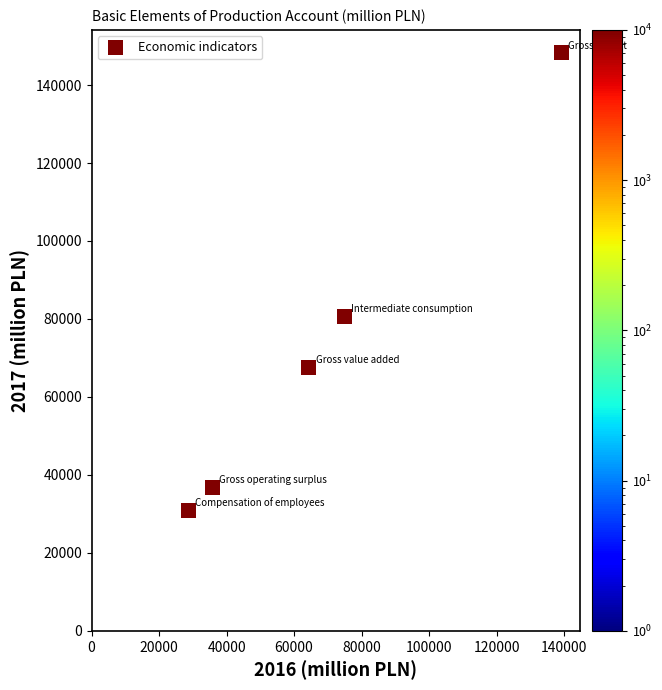

What is the average Y value?

72837